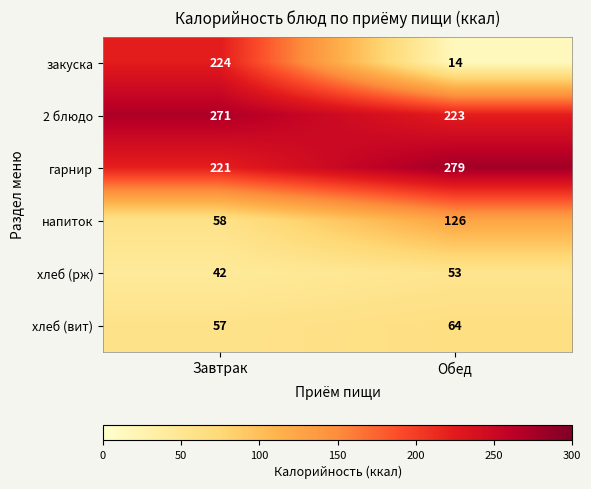

Between Завтрак and Обед, which series saw the biggest shift?

закуска